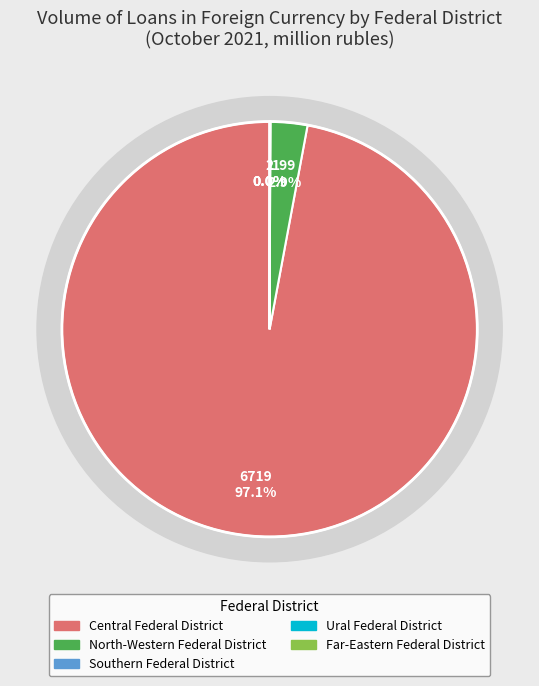

What is the majority slice?

Central Federal District